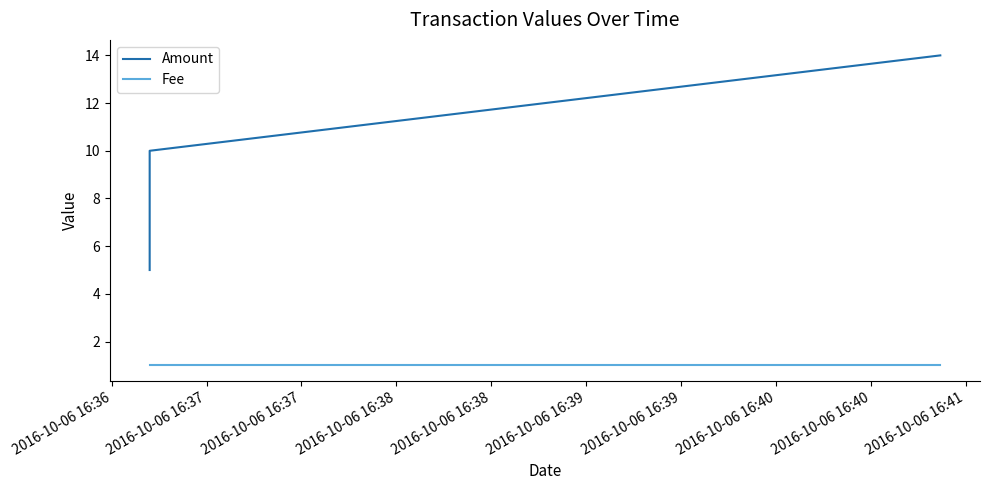

What is the value of the Fee point at the 2nd from the left?

1